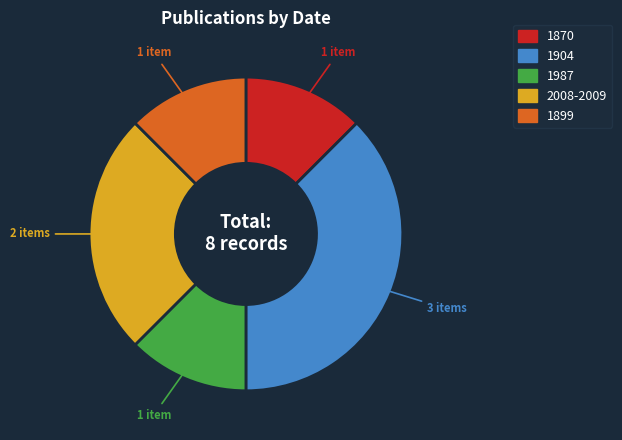

Is it true that 1899 is 12% of the pie?

True